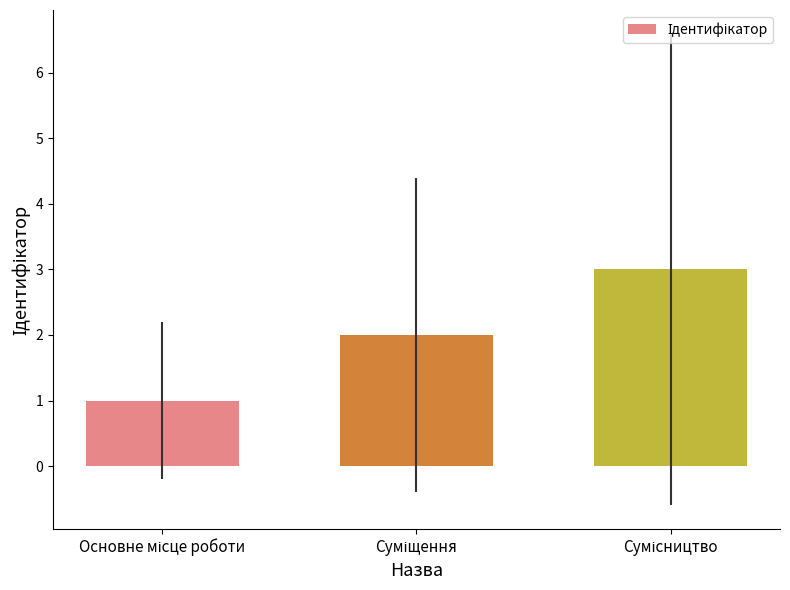

What is the maximum value shown in the chart?

3